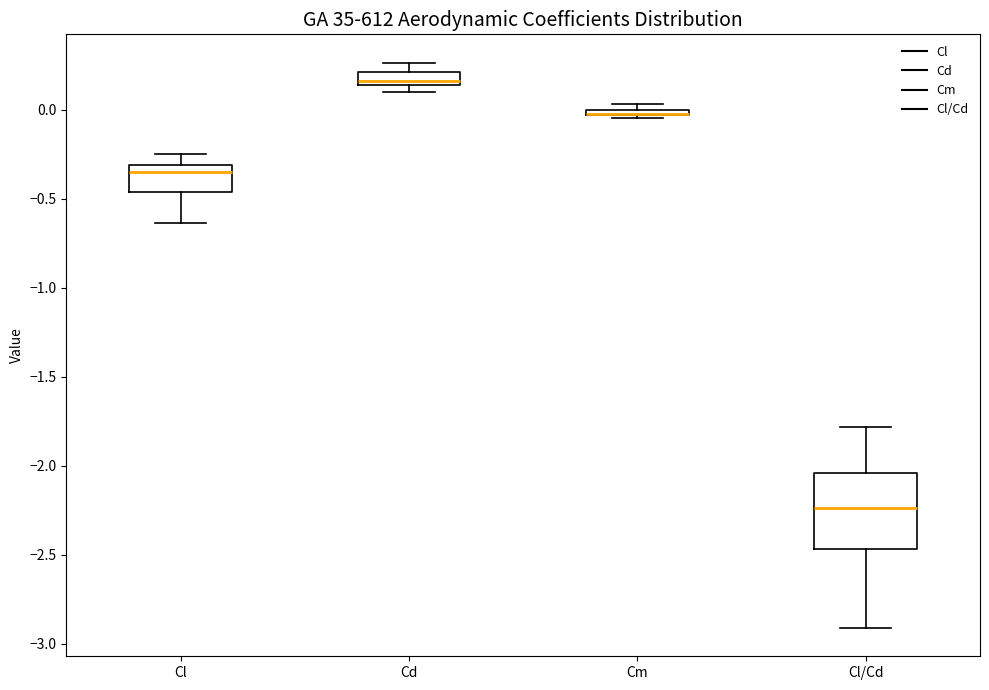

Where does the lower whisker of the box for Cl/Cd end on the y-axis? The values are not printed on the chart, so give them approximately, as read against the axis.

-2.90